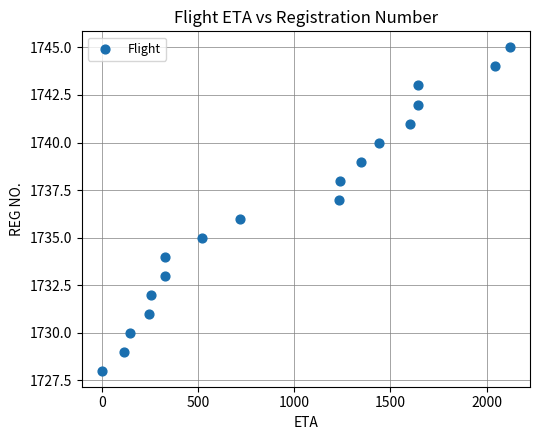

What is the range of Y values (max minus min)?

17